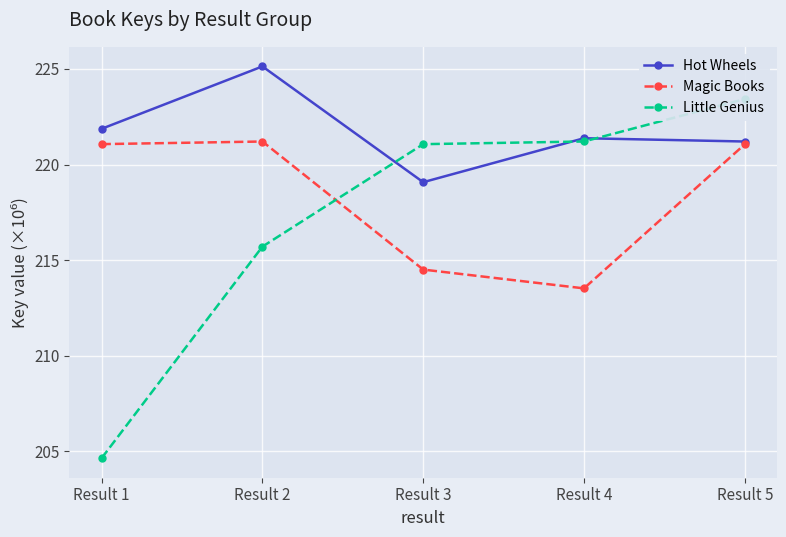

How many interior local peaks does the Hot Wheels series have?

2